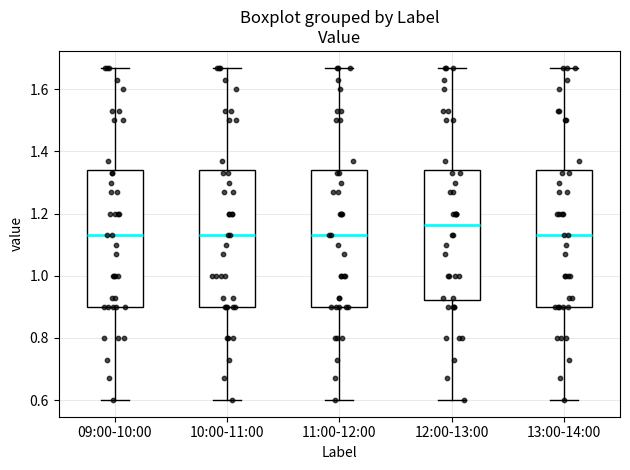

Which box has the highest median line?

12:00-13:00